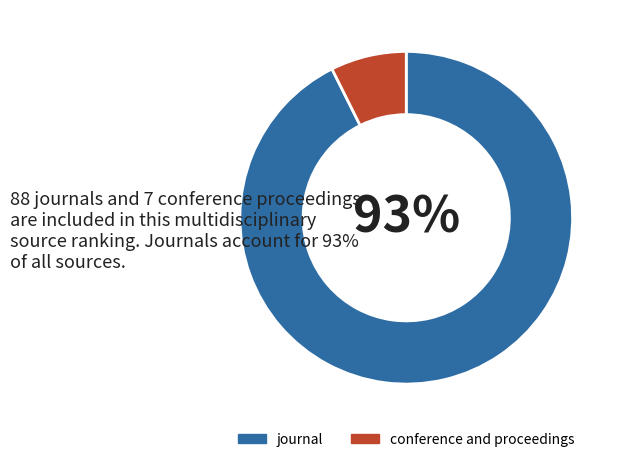

Which slice is the largest?

journal